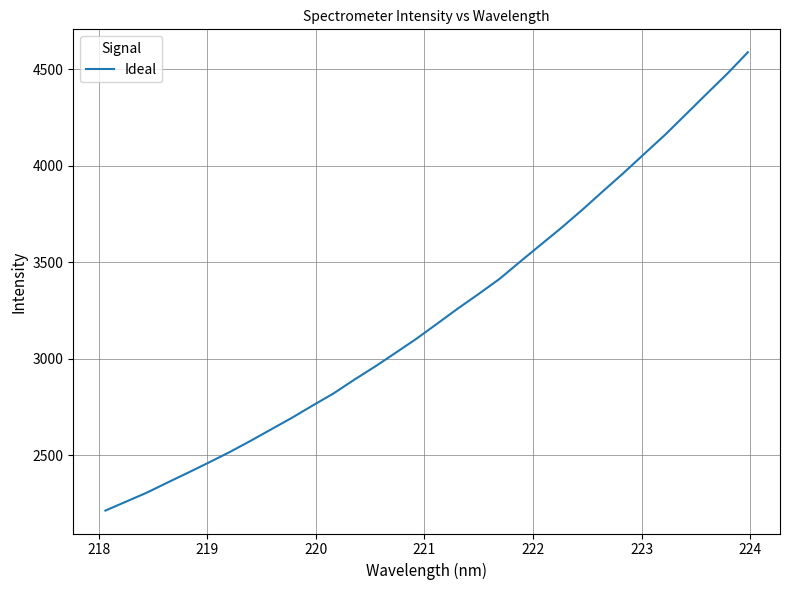

What is the average value?

3233.4